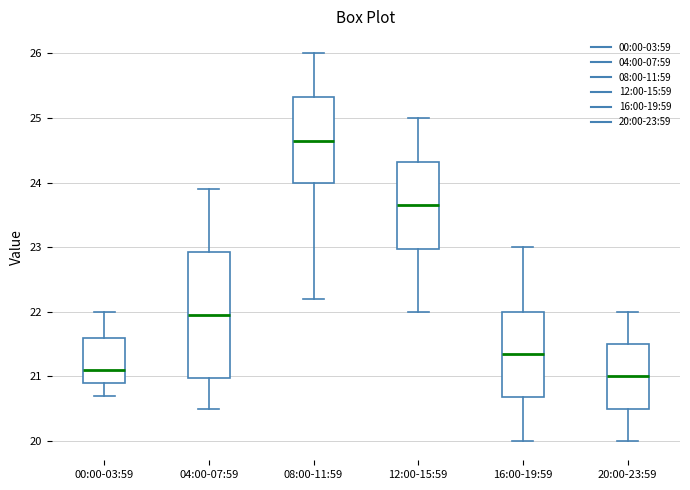

Comparing the boxes themselves (not the whiskers), which one is the tallest?

04:00-07:59